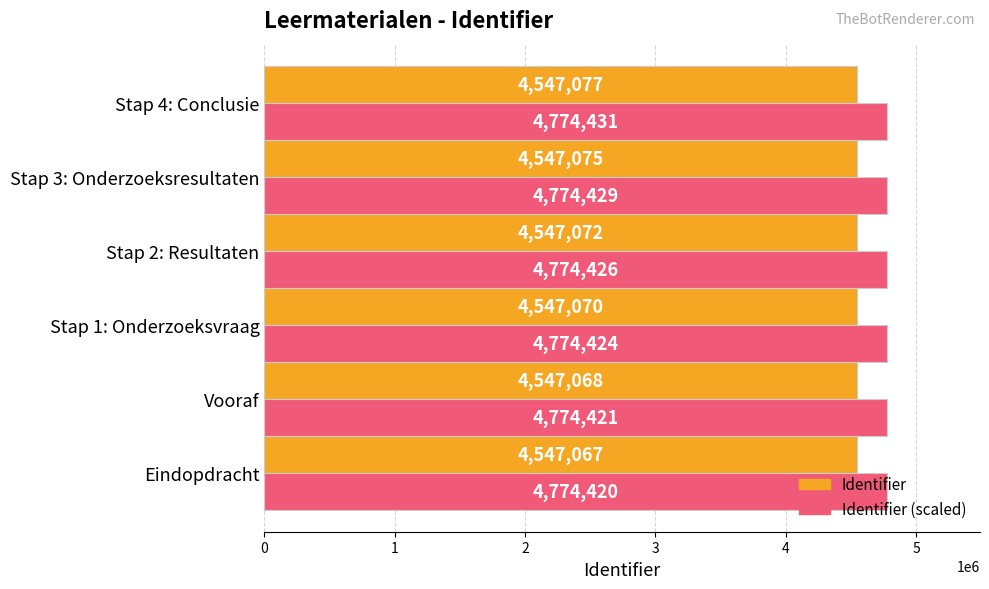

How many data points does each series have?

6